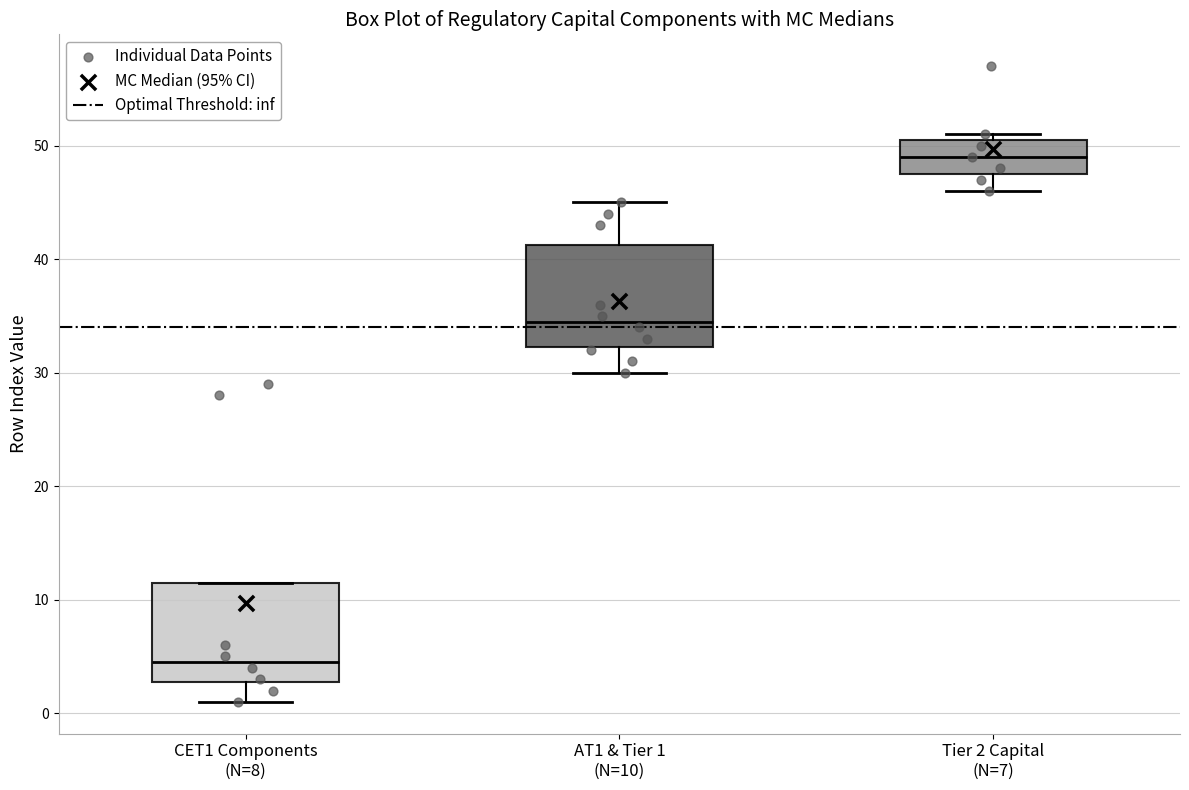

Reading left to right, transcribe this box plot: for each box, give where its median line is, the range the box spans, and where its two whiskers end, as read against the y-axis. The values are not printed on the chart, so give them approximately, as read against the axis.

CET1 Components (N=8): median 5, box 3 to 12, whiskers 1 to 12
AT1 & Tier 1 (N=10): median 35, box 32 to 41, whiskers 30 to 45
Tier 2 Capital (N=7): median 49, box 48 to 51, whiskers 46 to 51 (just above the box's upper edge)